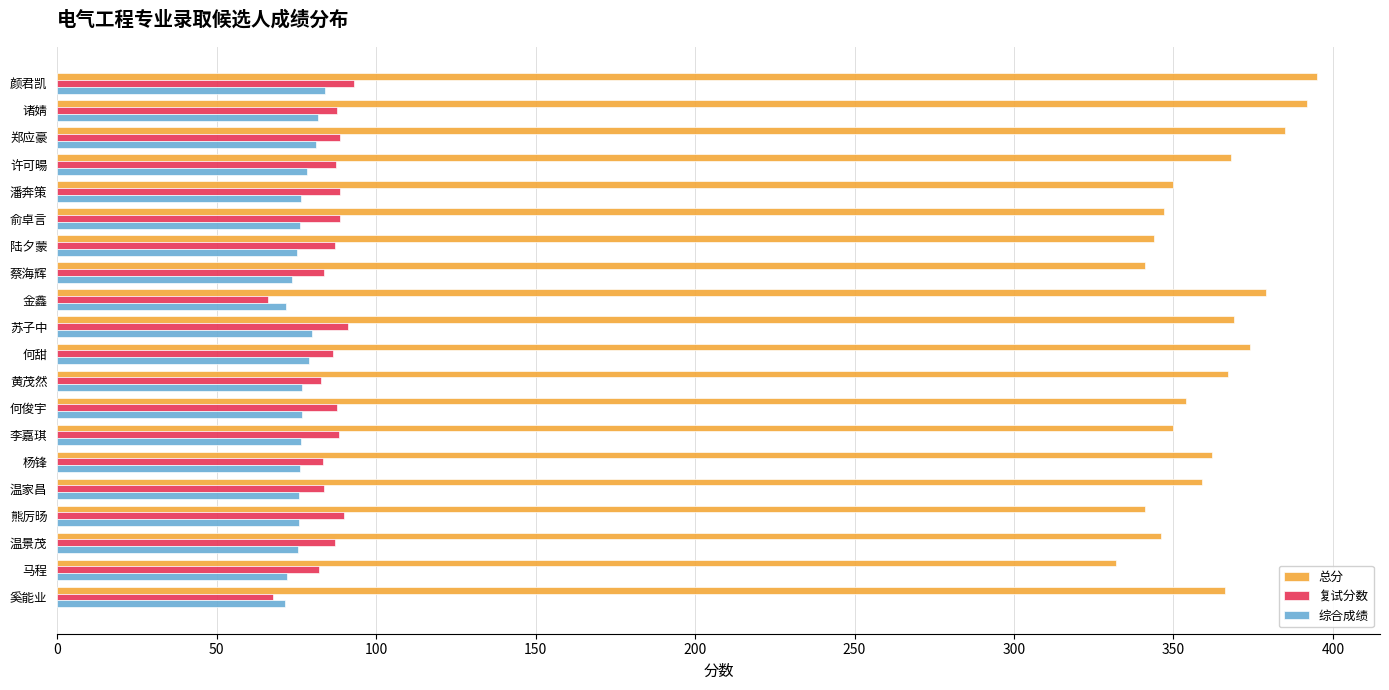

The 复试分数 series shows 87.6 at 何俊宇. True or false?

True